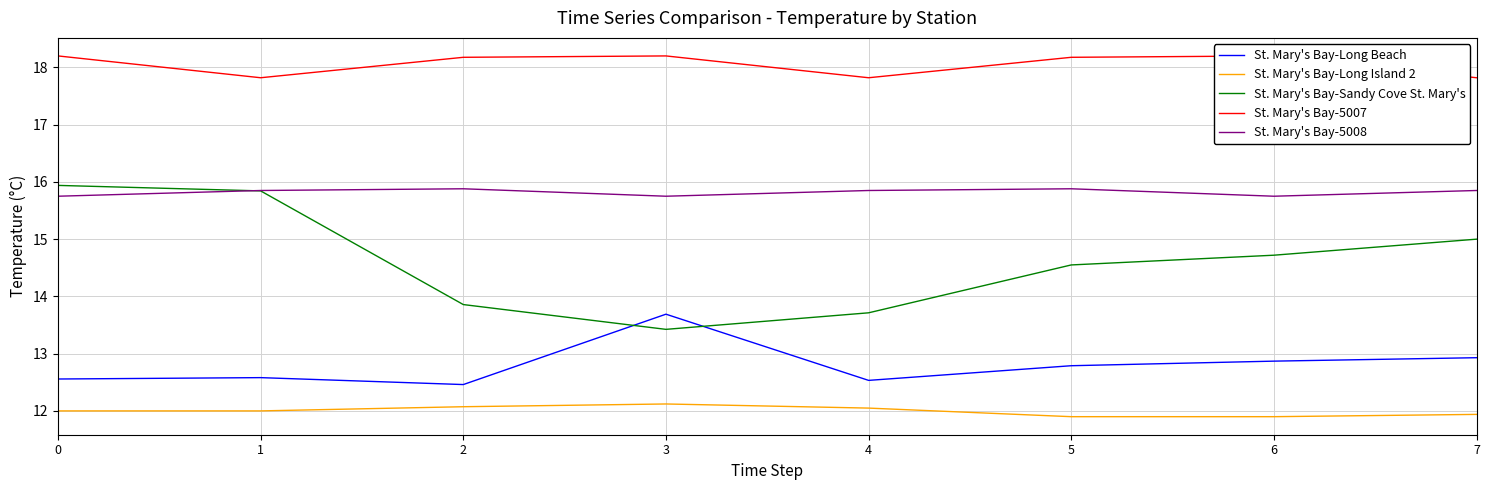

What is the approximate value of St. Mary's Bay-5007 at 7?

17.8